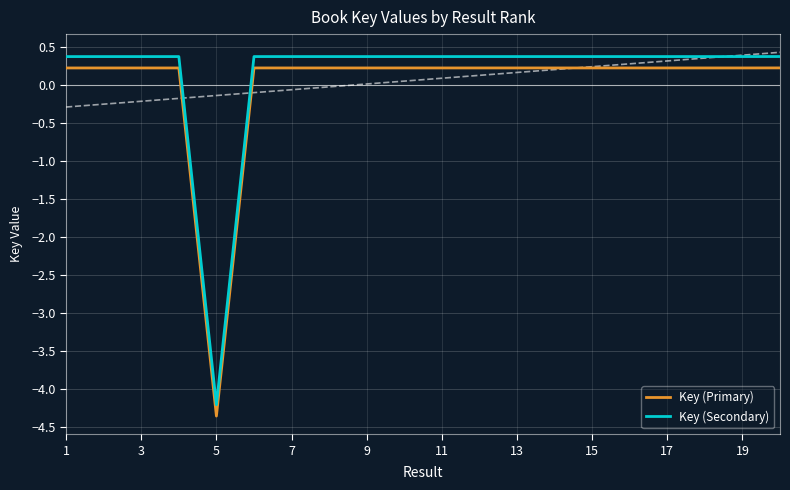

At which label does Key (Secondary) reach its minimum?

5